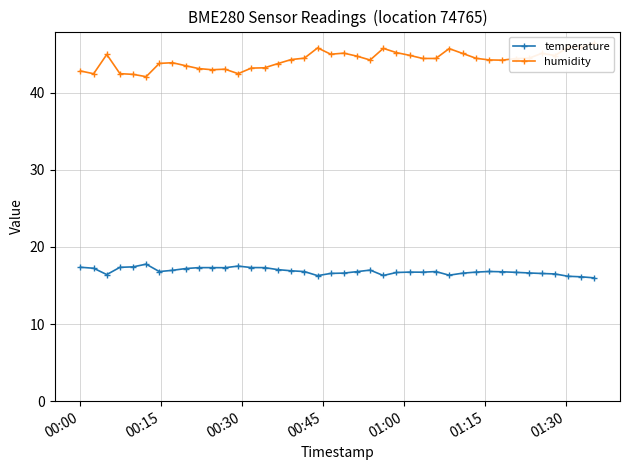

In humidity, how many points are higher than both neighbors (excluding endpoints)?

9